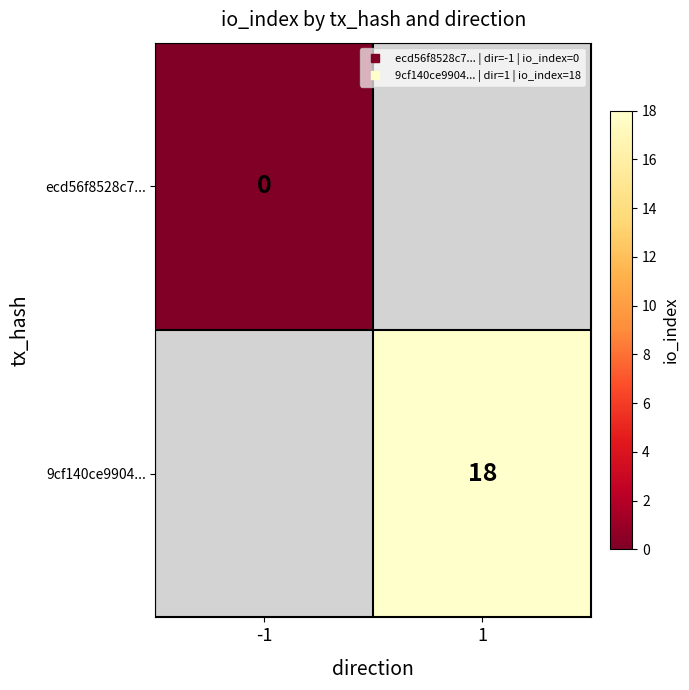

Is it true that 9cf140ce9904... equals 18.0 at 1?

True